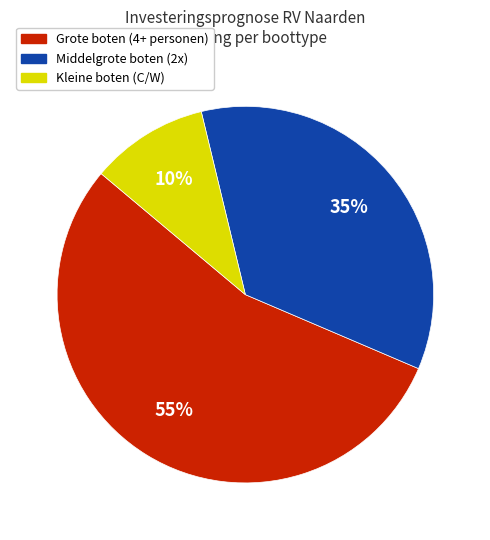

To the nearest percent, what is the average slice percentage?

33%